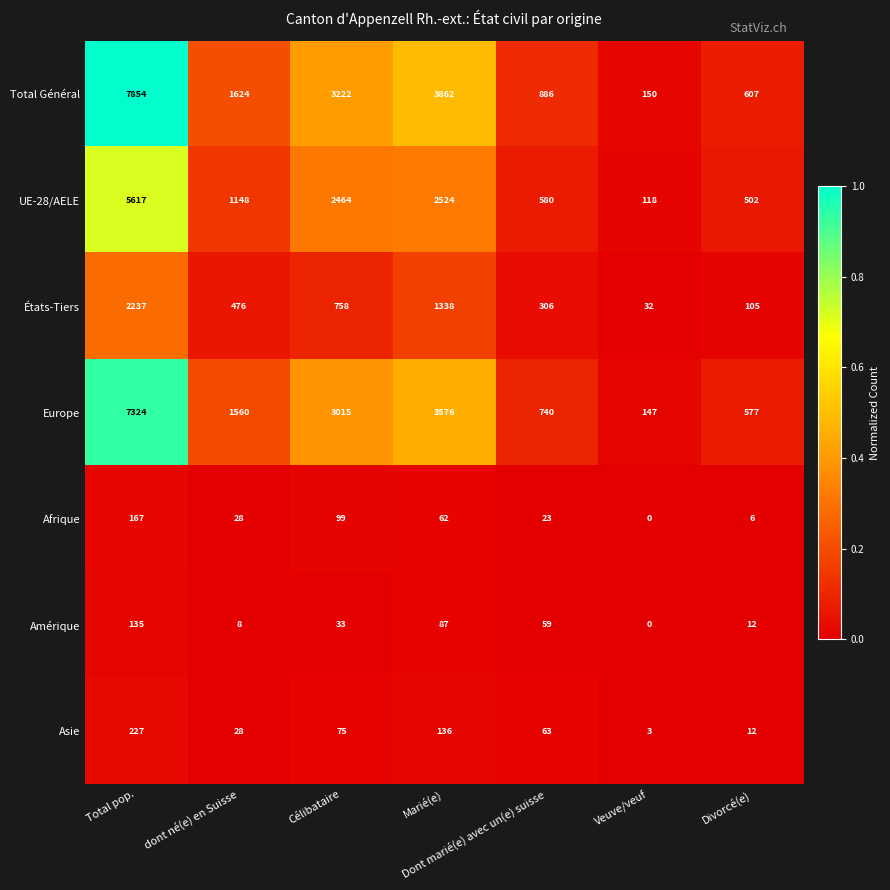

What is the total value across all series at Total pop.?

23561